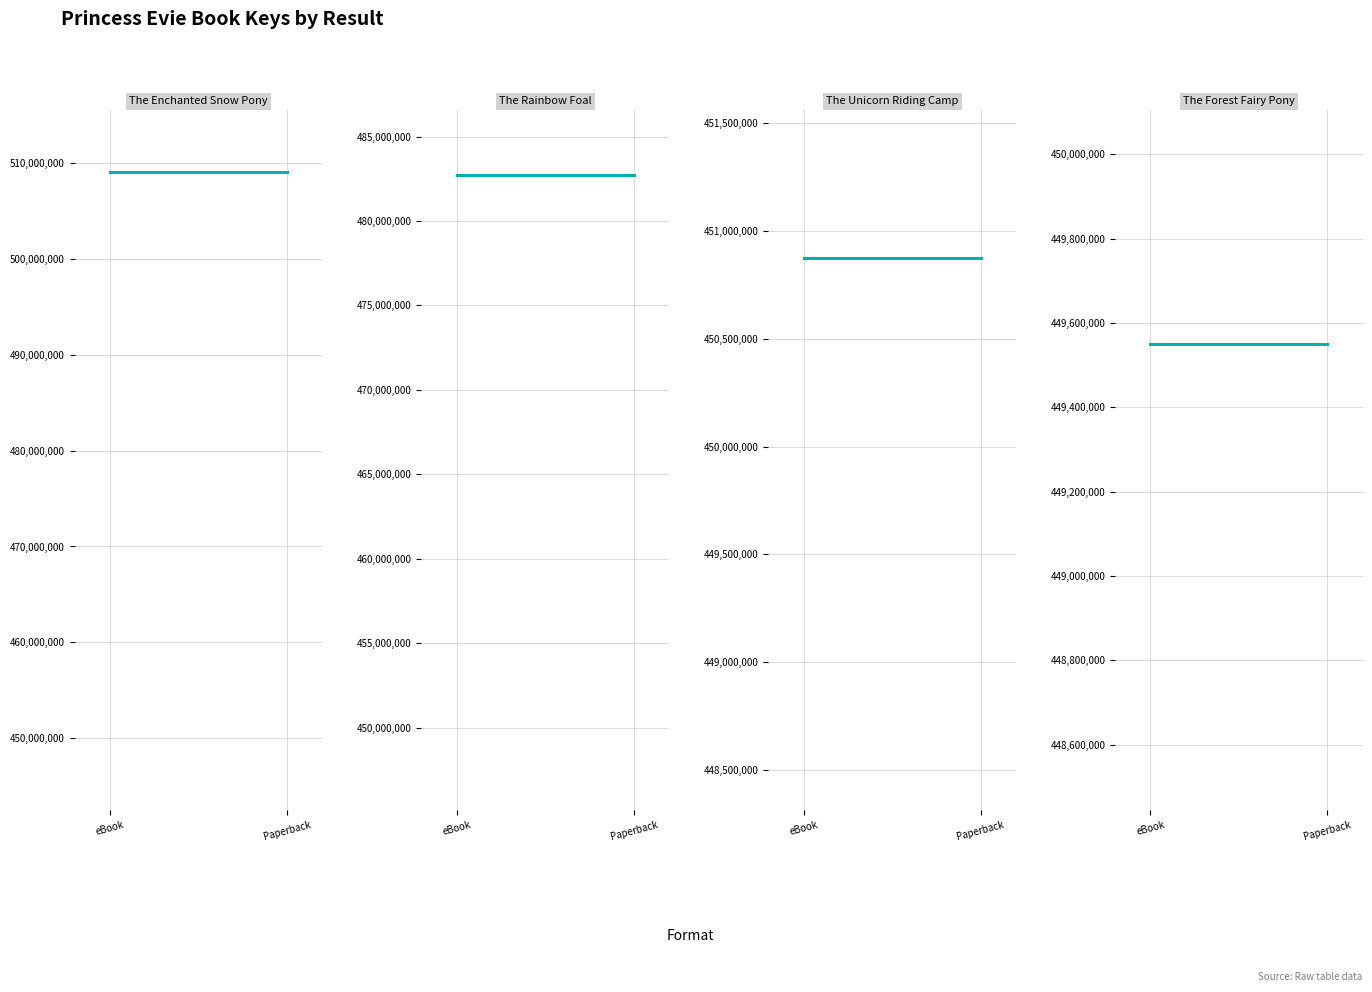

What is the value of the The Rainbow Foal point at the 1st from the left?

482701466